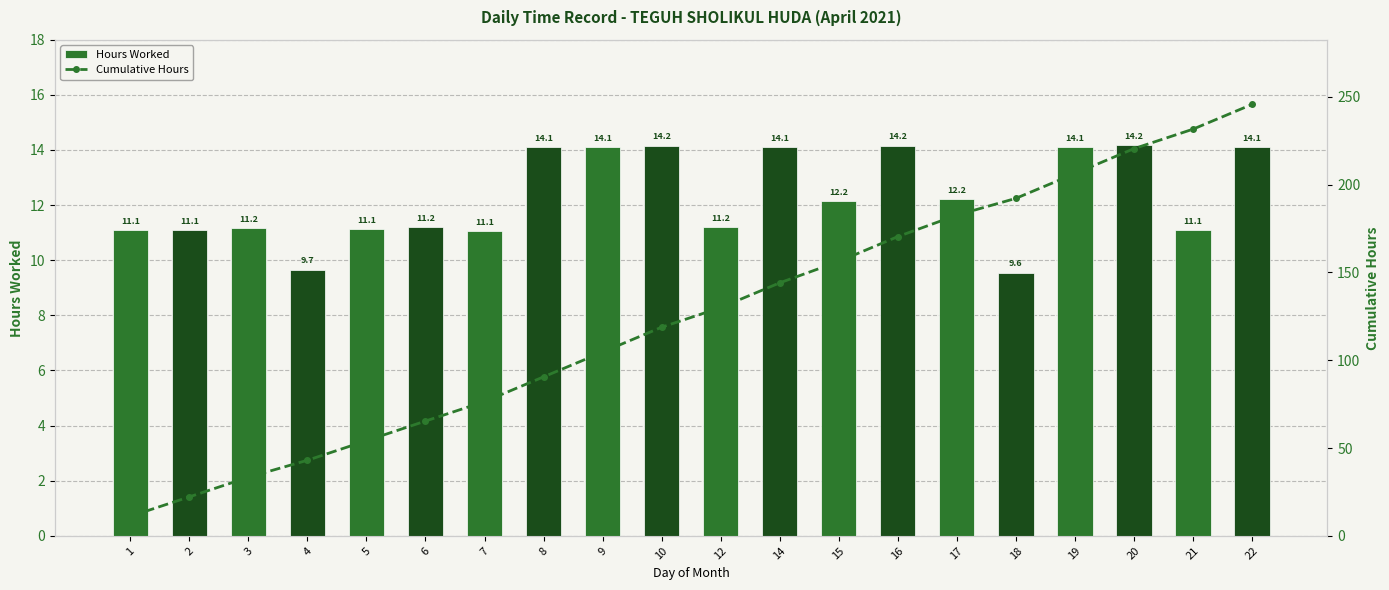

What is the minimum value shown in the chart?

9.6